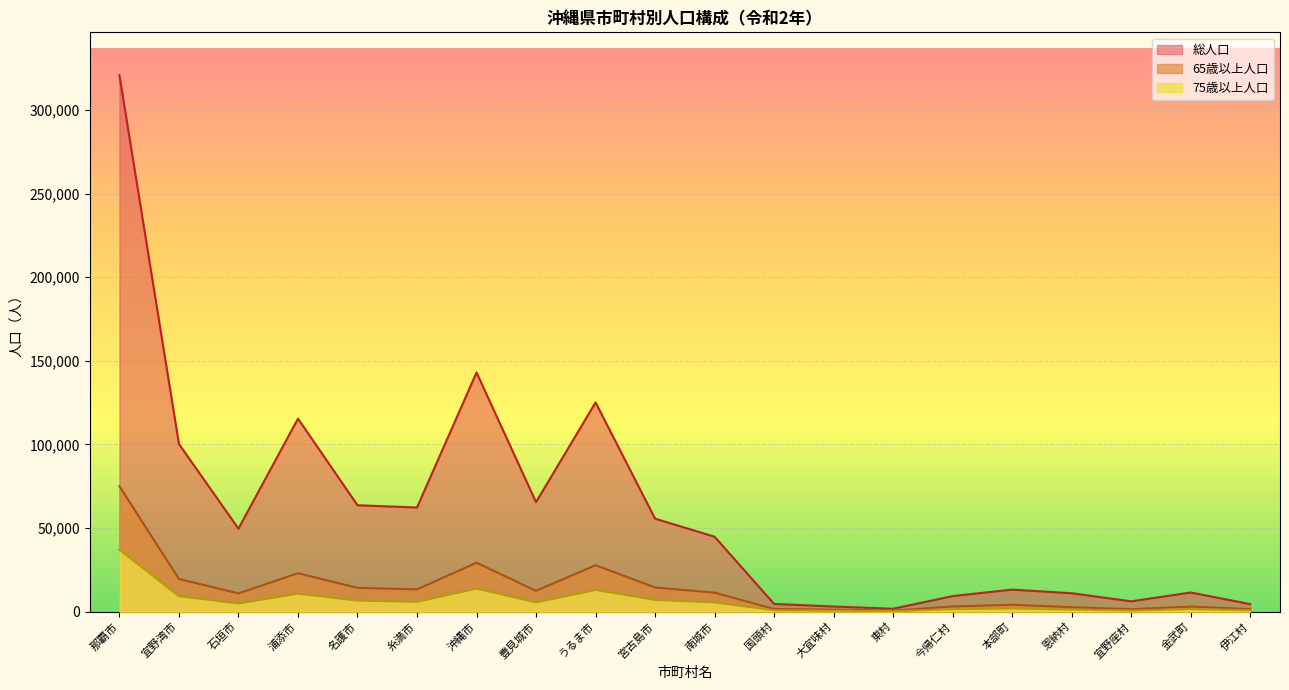

Is it true that 75歳以上人口 equals 23378 at 沖縄市?

False